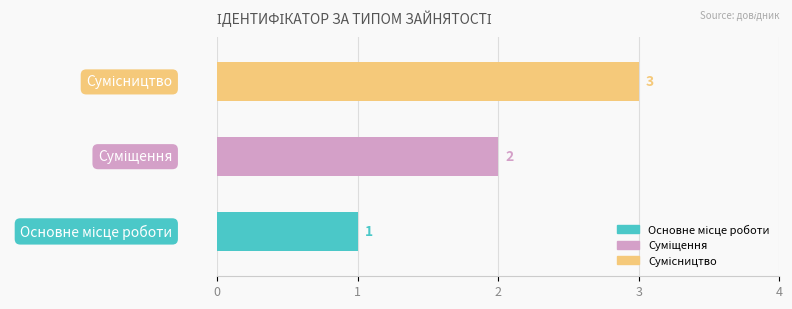

What is the value of the 3rd bar from the left?

3